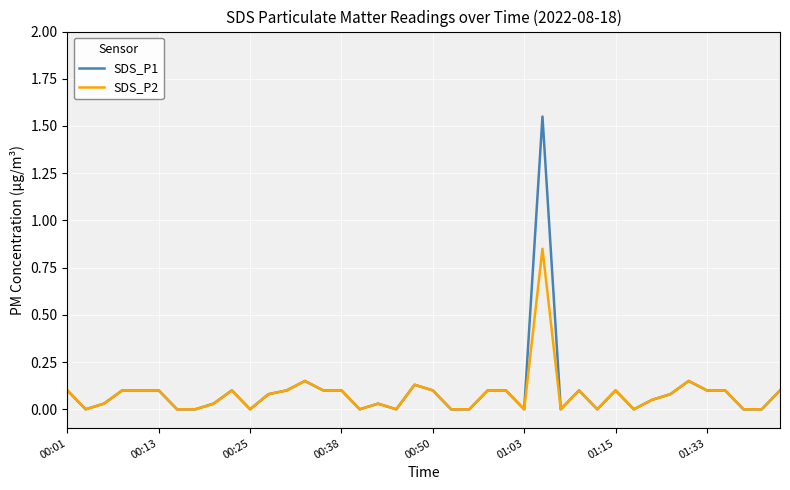

Which series has the widest spread of values?

SDS_P1